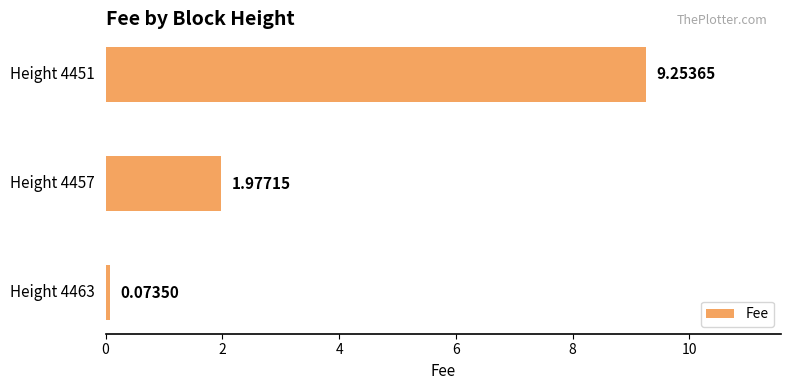

What is the sum of all values?

11.3